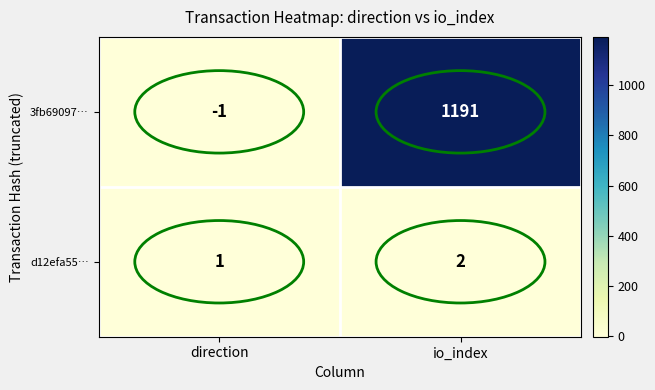

What is the difference between the 3fb69097… values at io_index and direction?

1192